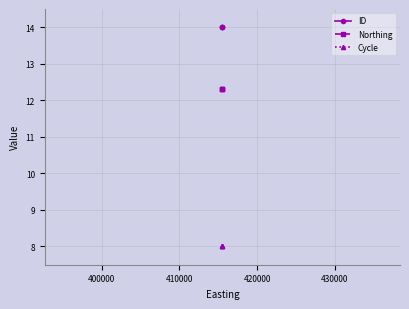

Rank the series by their average value, from lowest to highest.

Cycle, Northing, ID